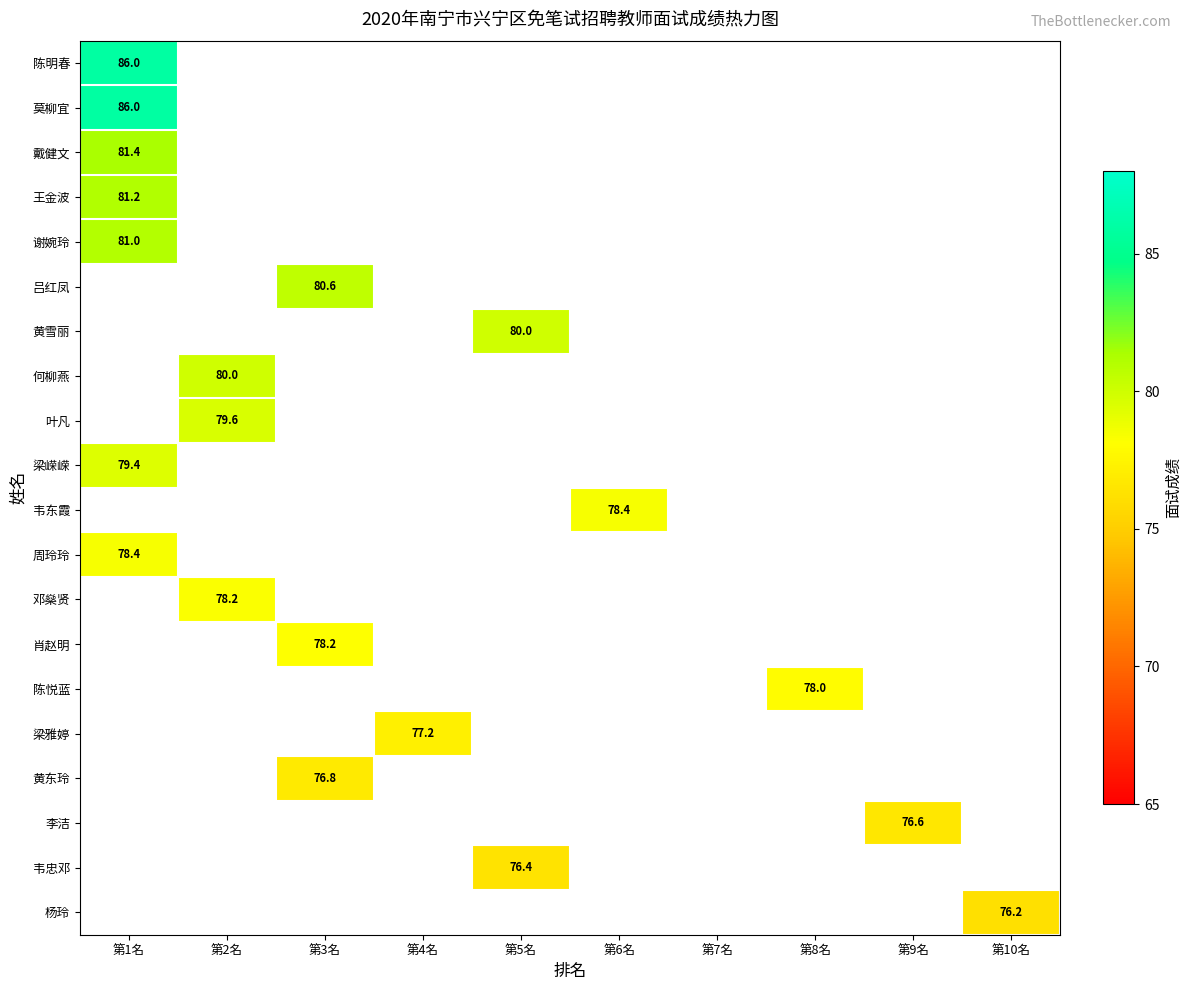

The 周玲玲 series shows 112.4 at 第1名. True or false?

False